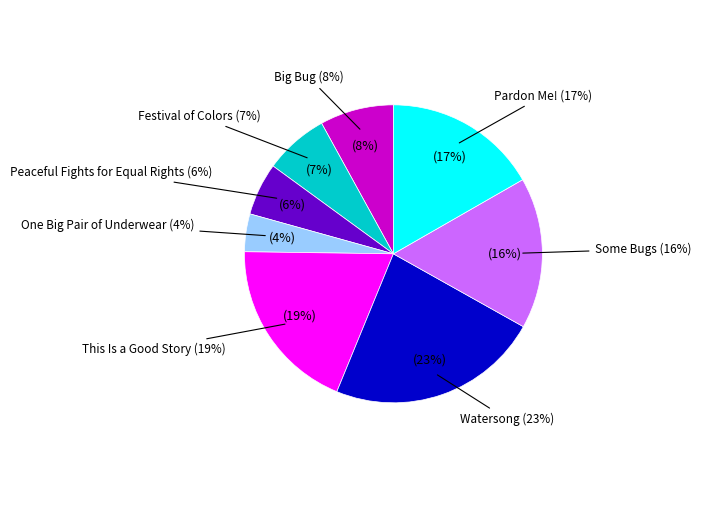

To the nearest percent, what is the combined percentage of Festival of Colors and Peaceful Fights for Equal Rights?

13%